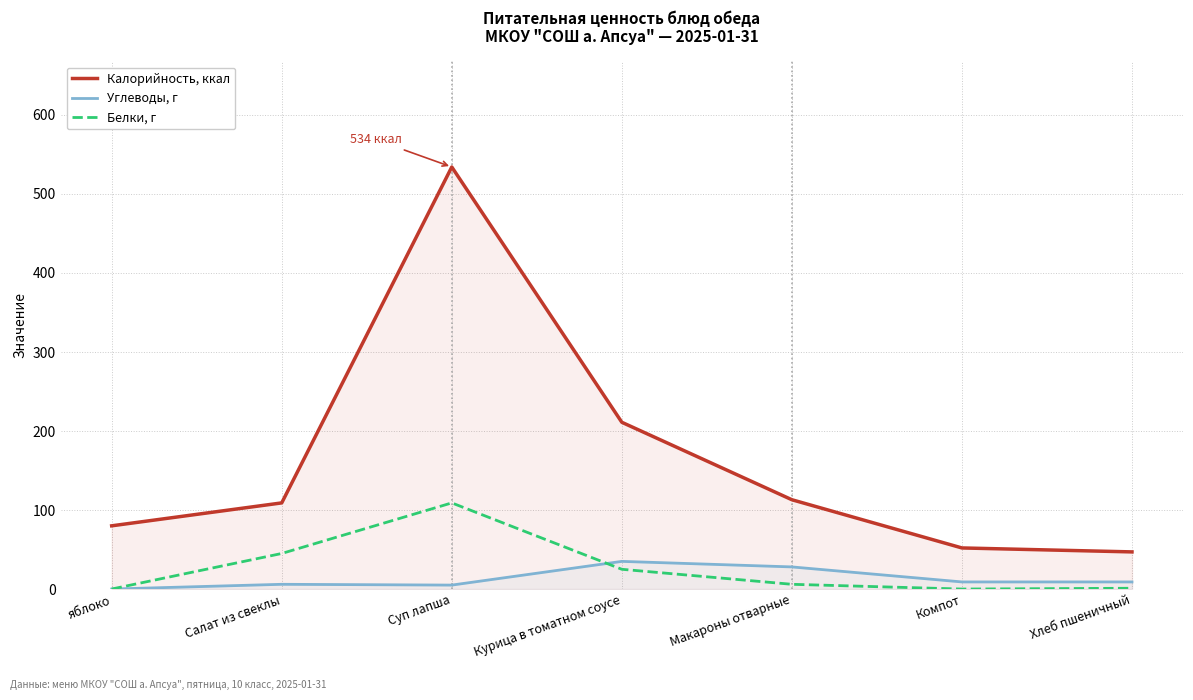

What is the label of the 4th point from the right?

Курица в томатном соусе